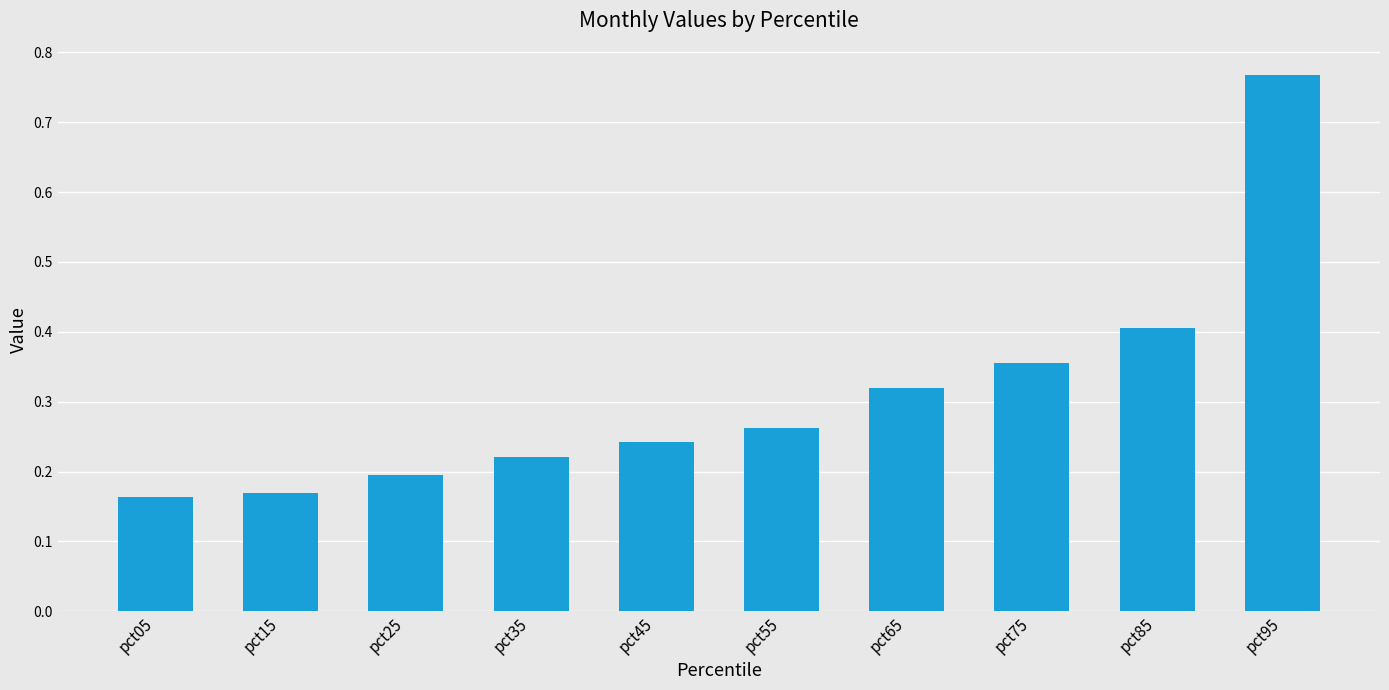

How many values are between 0 and 1?

10